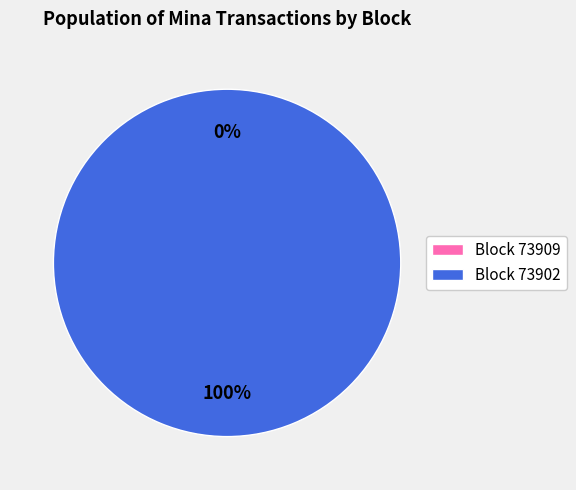

True or false: 73902 accounts for 99% of the total.

False